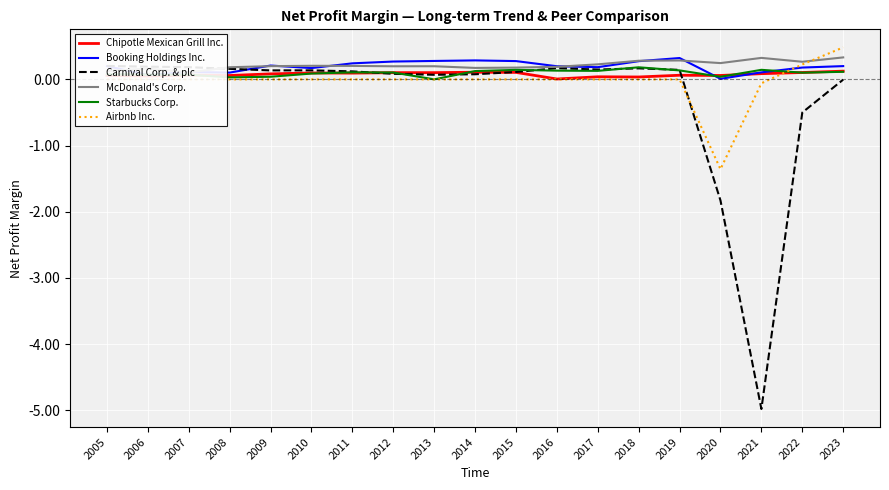

Rank the series at 2018 from highest to lowest value.

McDonald's Corp., Booking Holdings Inc., Starbucks Corp., Carnival Corp. & plc, Chipotle Mexican Grill Inc., Airbnb Inc.